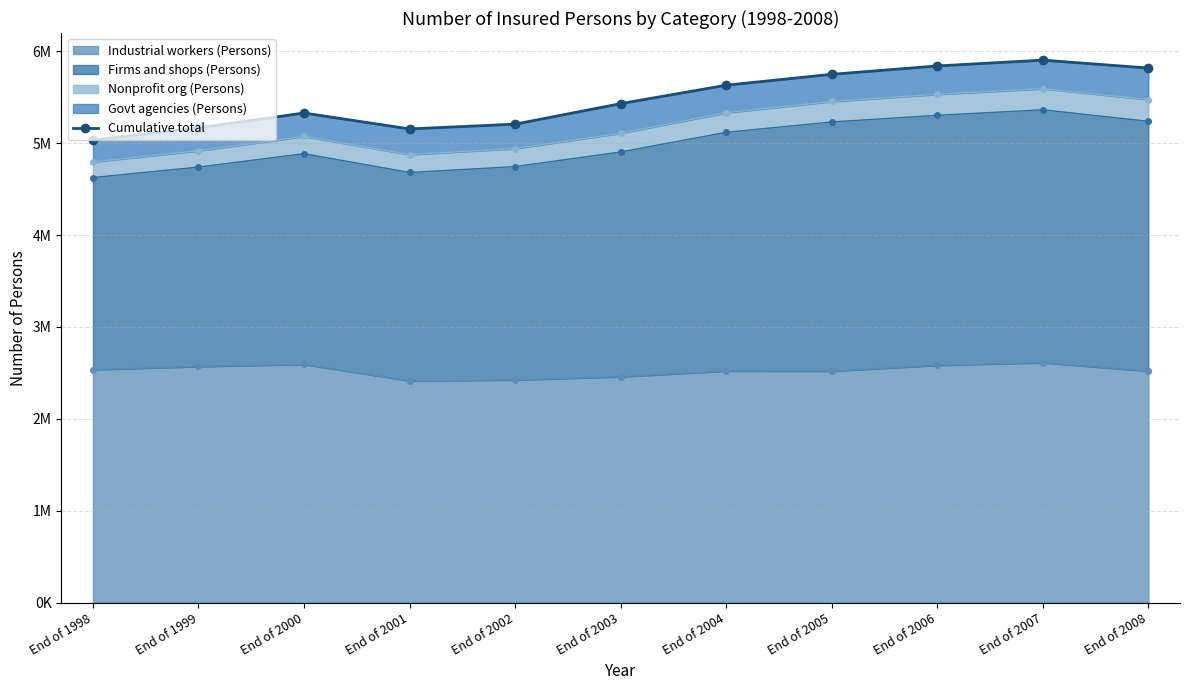

List the labels in order of value, largest first.

End of 2007, End of 2006, End of 2008, End of 2005, End of 2004, End of 2003, End of 2000, End of 2002, End of 1999, End of 2001, End of 1998